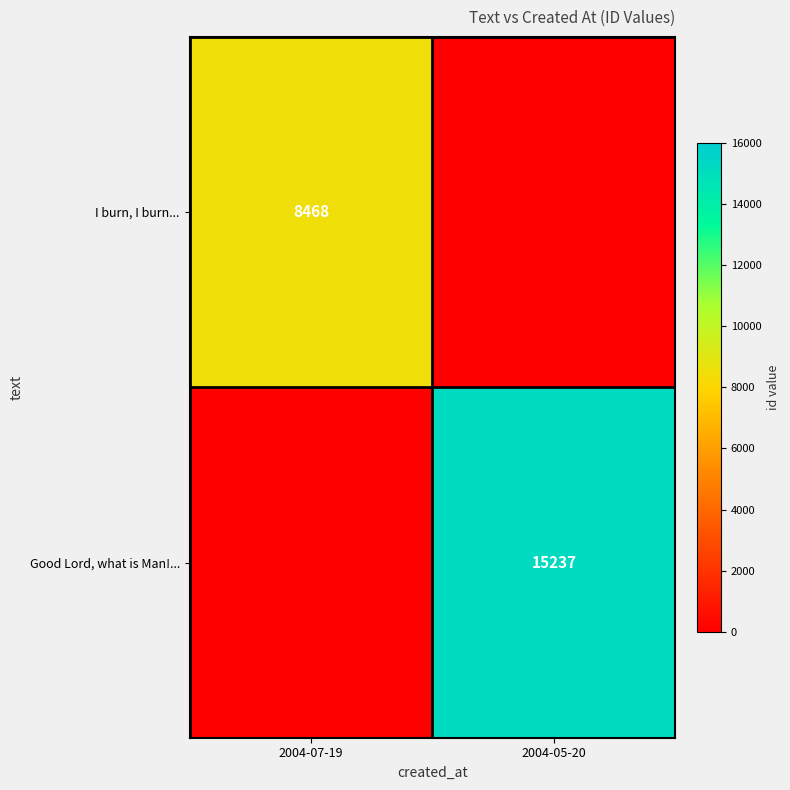

The value of Good Lord, what is Man!... at 2004-05-20 is 15237. True or false?

True